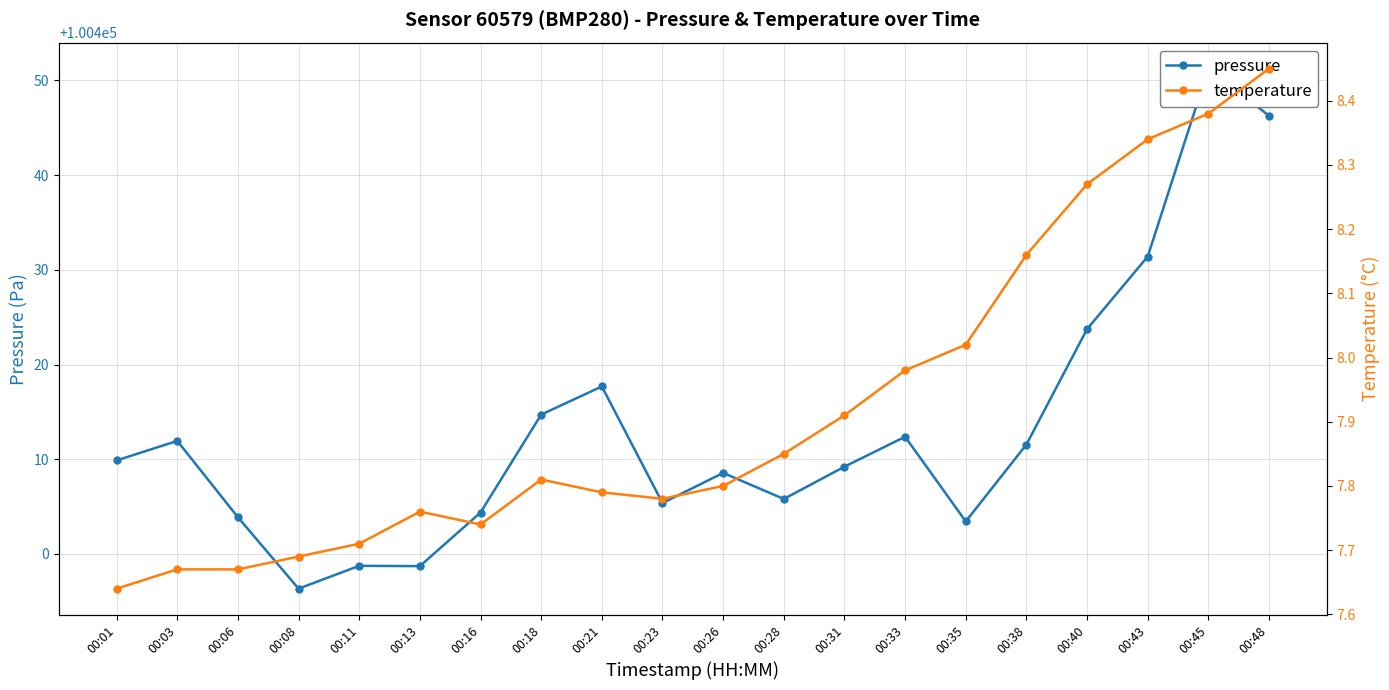

Reading right to left, what are all the values shown in this chart?

pressure: 100446.3	100451.2	100431.4	100423.8	100411.6	100403.4	100412.4	100409.2	100405.8	100408.6	100405.4	100417.7	100414.7	100404.4	100398.7	100398.8	100396.3	100403.9	100411.9	100409.9
temperature: 8.4	8.4	8.3	8.3	8.2	8.0	8.0	7.9	7.8	7.8	7.8	7.8	7.8	7.7	7.8	7.7	7.7	7.7	7.7	7.6